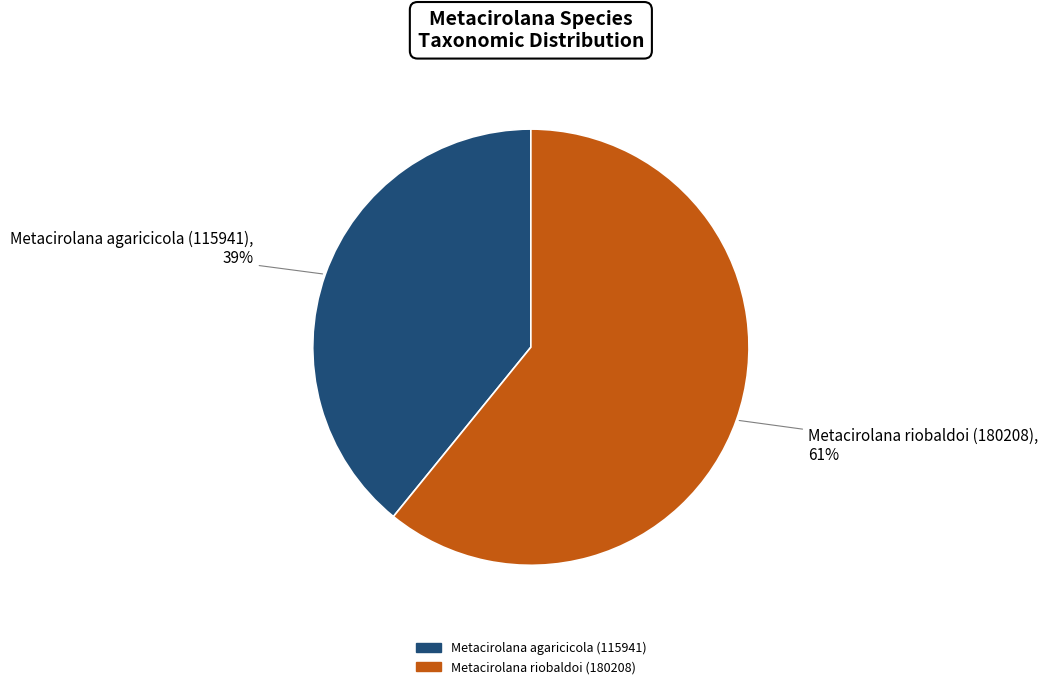

Rank the categories by value from highest to lowest.

Metacirolana riobaldoi (180208), Metacirolana agaricicola (115941)